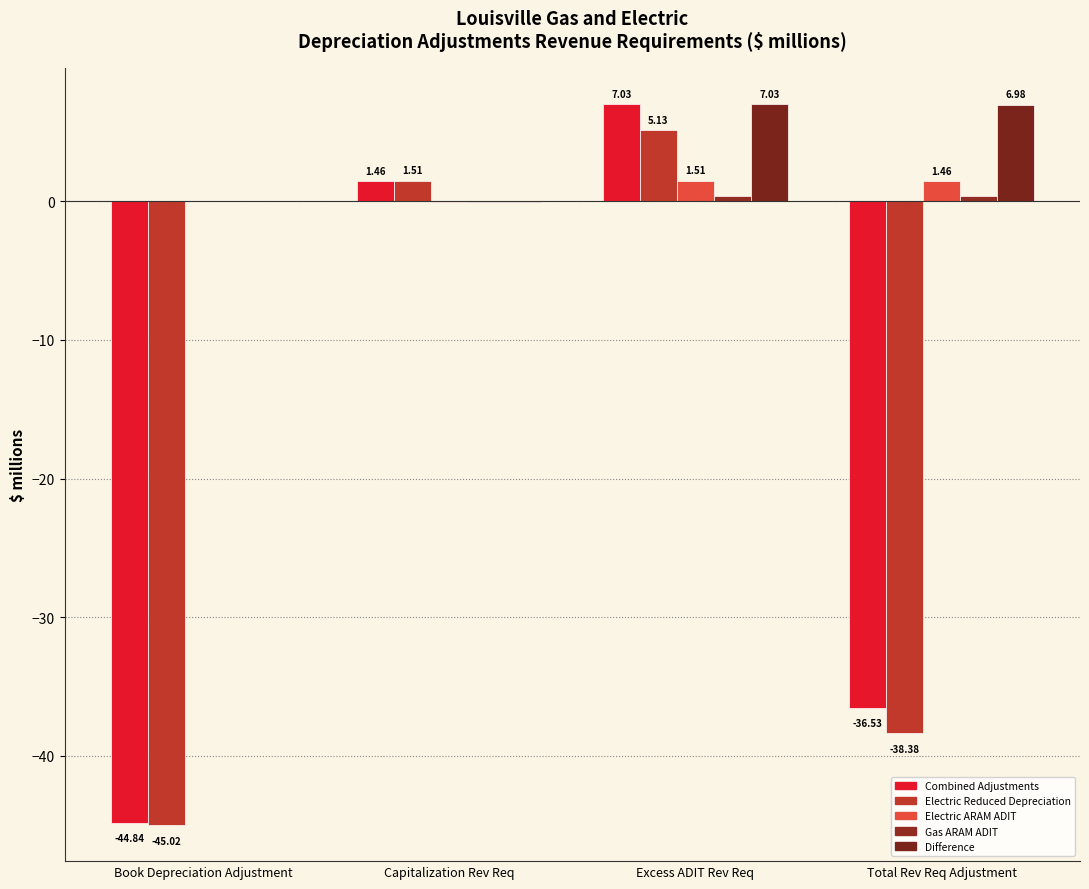

Is the value of Gas ARAM ADIT at Book Depreciation Adjustment greater than the value of Electric ARAM ADIT at Book Depreciation Adjustment?

No